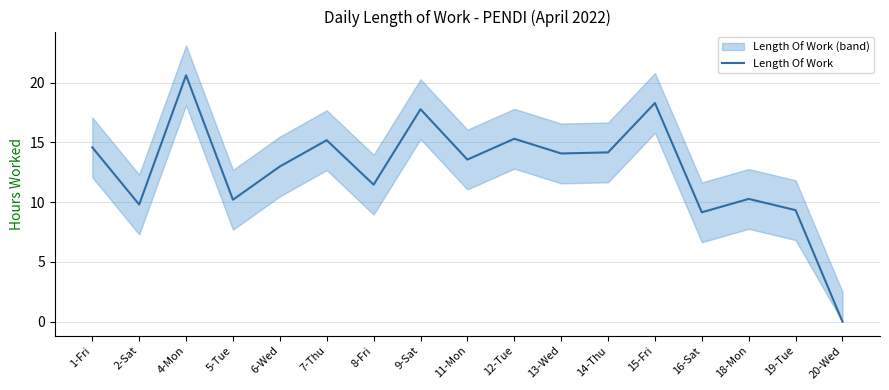

Rank the categories by value from highest to lowest.

4-Mon, 15-Fri, 9-Sat, 12-Tue, 7-Thu, 1-Fri, 14-Thu, 13-Wed, 11-Mon, 6-Wed, 8-Fri, 18-Mon, 5-Tue, 2-Sat, 19-Tue, 16-Sat, 20-Wed